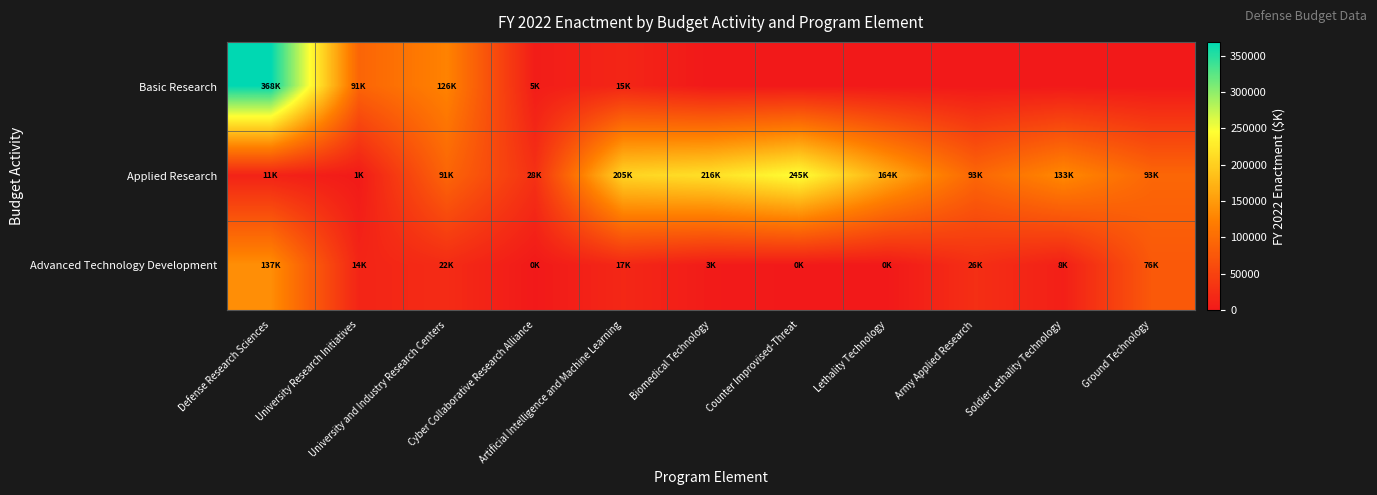

What is the difference between the highest and lowest values at Army Applied Research?

93785